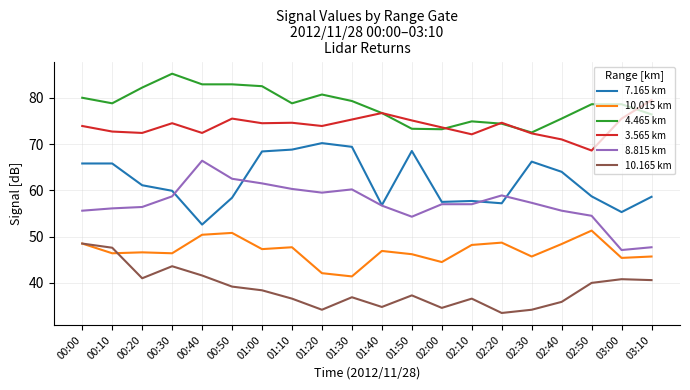

Which series has the widest spread of values?

8.815 km